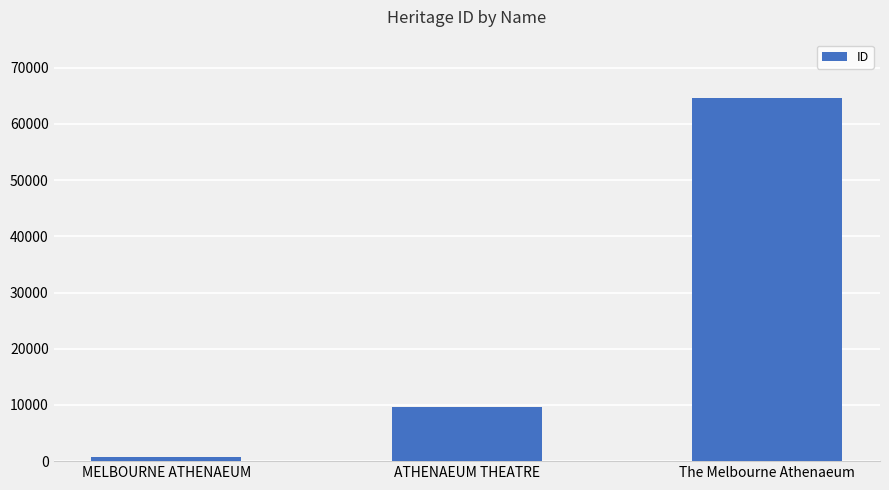

Rank the categories by value from lowest to highest.

MELBOURNE ATHENAEUM, ATHENAEUM THEATRE, The Melbourne Athenaeum